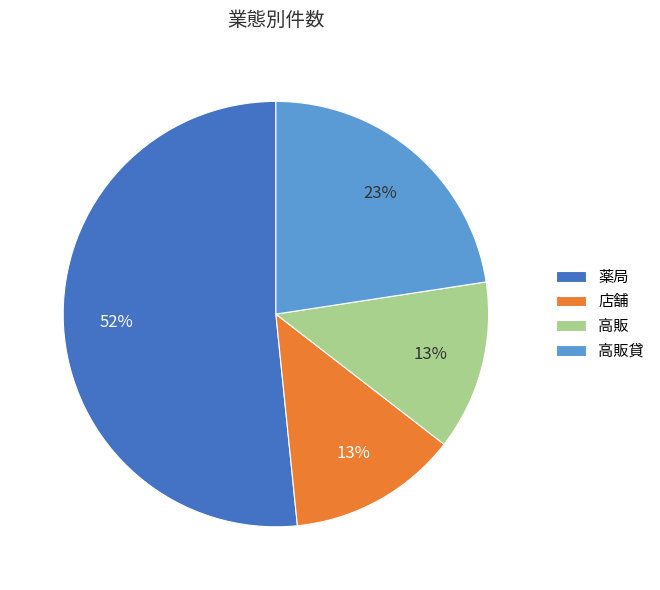

How many segments does this pie chart have?

4